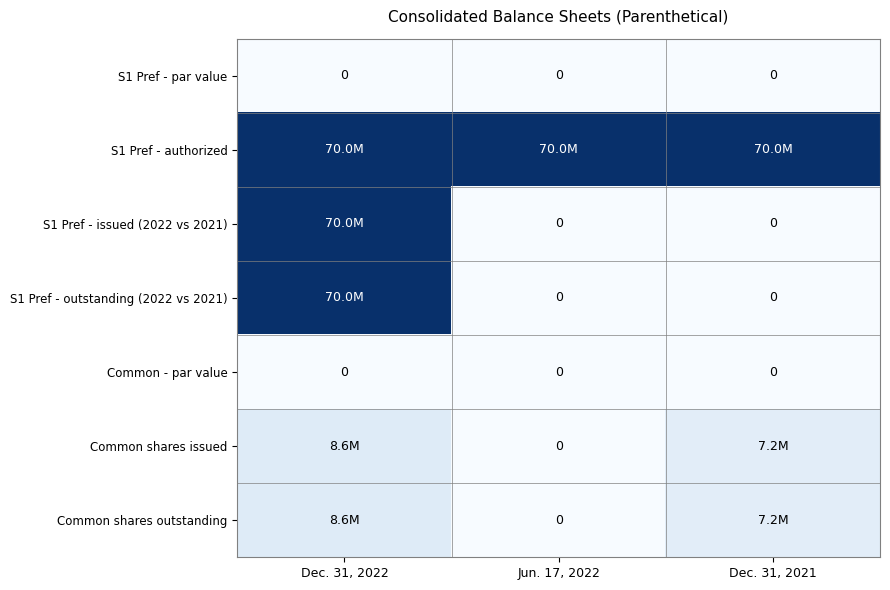

Is it true that Common - par value equals 0 at Dec. 31, 2022?

True